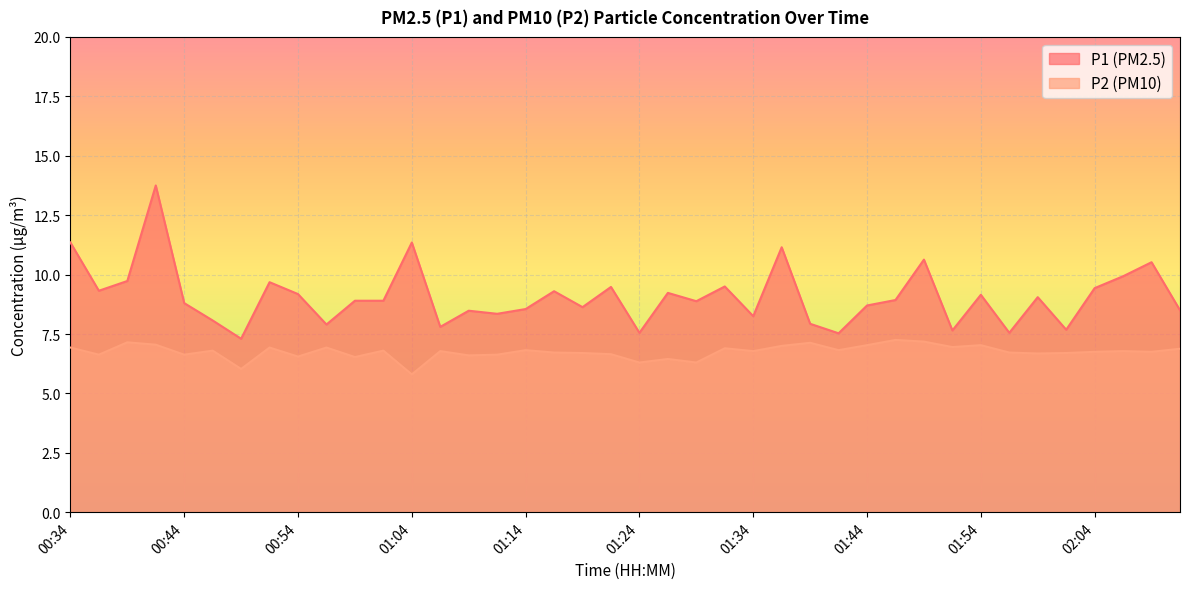

Read the P2 value at 01:07.

6.8